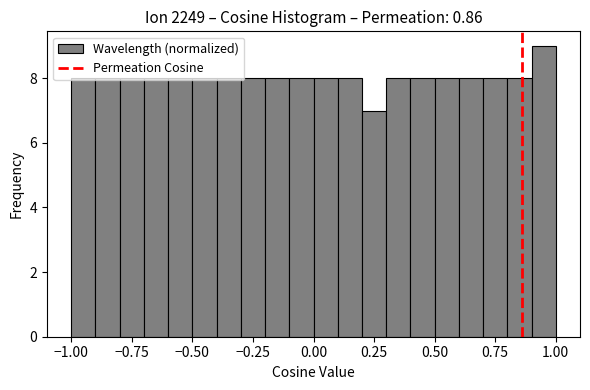

Read against the x-axis, roughly where is the centre of the tallest bar?

0.95